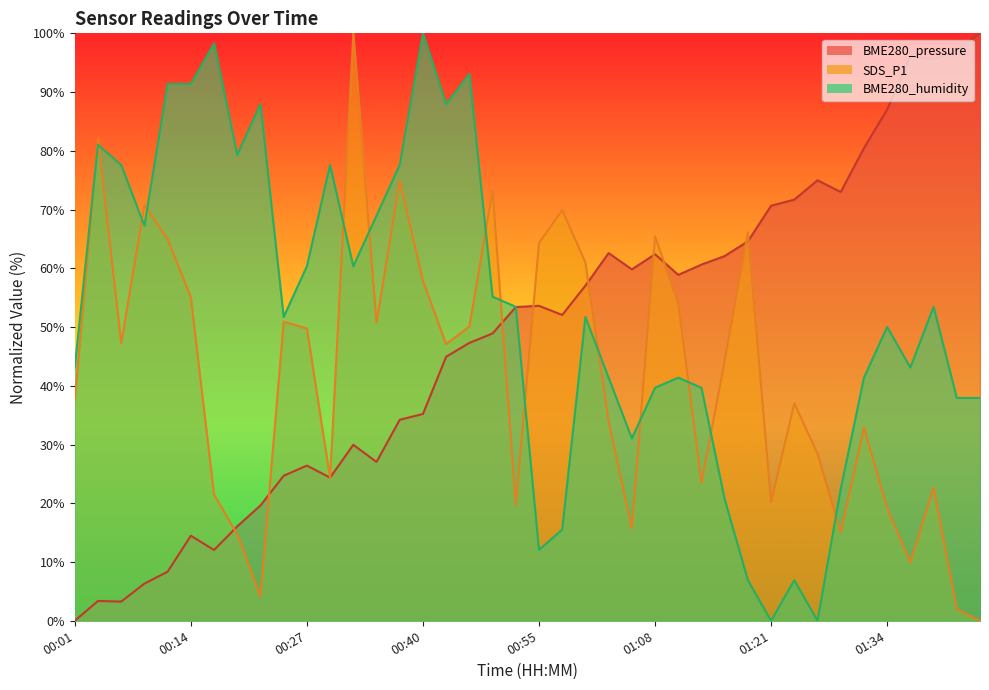

Which series has the largest range (max minus min)?

BME280_pressure